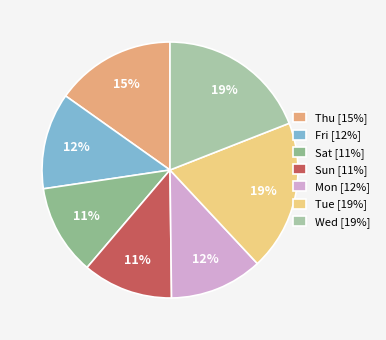

What is the largest slice in the pie chart?

Wed